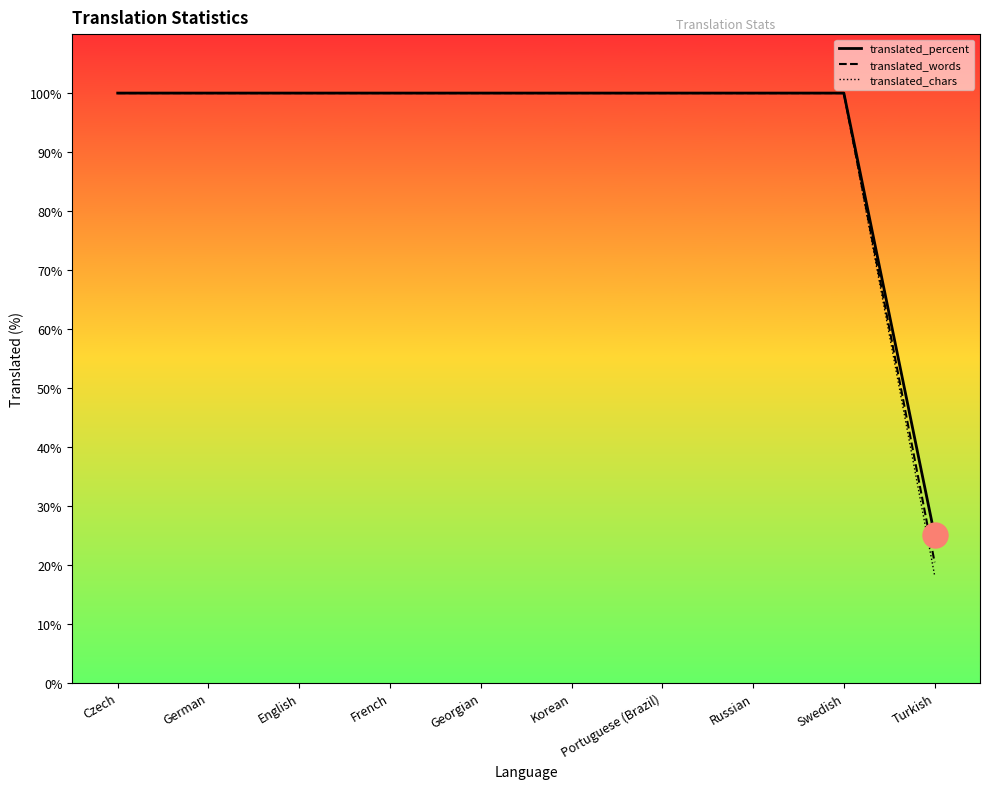

What are all the series names shown in the legend?

translated_percent, translated_words, translated_chars